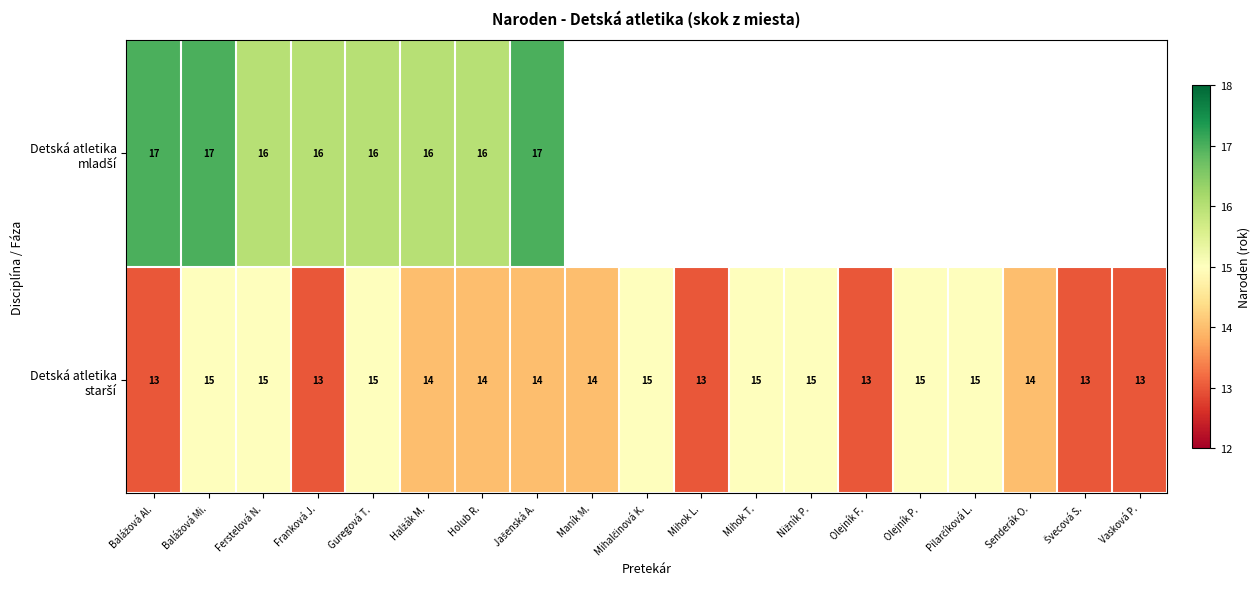

At how many categories does at least one series exceed 14?

13